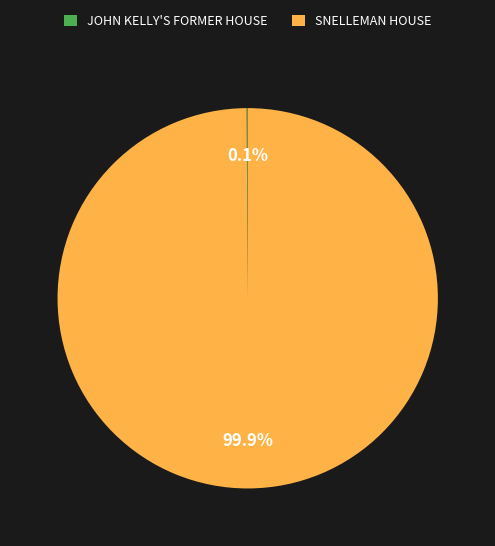

What is the largest slice in the pie chart?

SNELLEMAN HOUSE